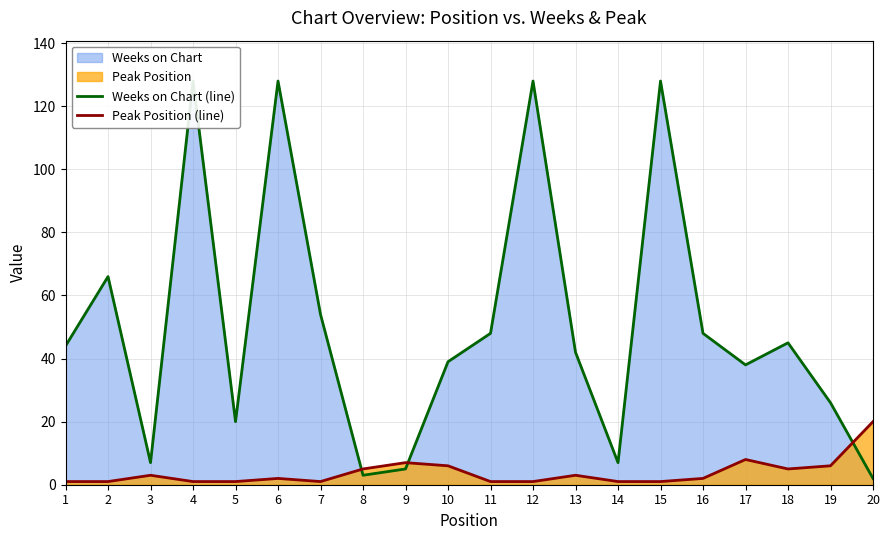

Which series has the largest range (max minus min)?

Weeks on Chart (line)